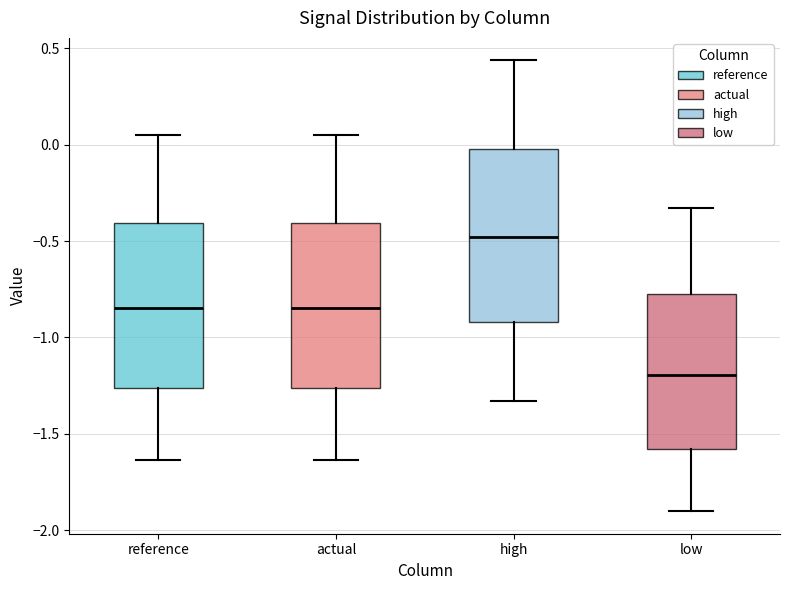

Reading left to right, transcribe this box plot: for each box, give where its median line is, the range the box spans, and where its two whiskers end, as read against the y-axis. The values are not printed on the chart, so give them approximately, as read against the axis.

reference: median -0.85, box -1.25 to -0.40, whiskers -1.65 to 0.05
actual: median -0.85, box -1.25 to -0.40, whiskers -1.65 to 0.05
high: median -0.50, box -0.90 to 0.00, whiskers -1.35 to 0.45
low: median -1.20, box -1.60 to -0.80, whiskers -1.90 to -0.35